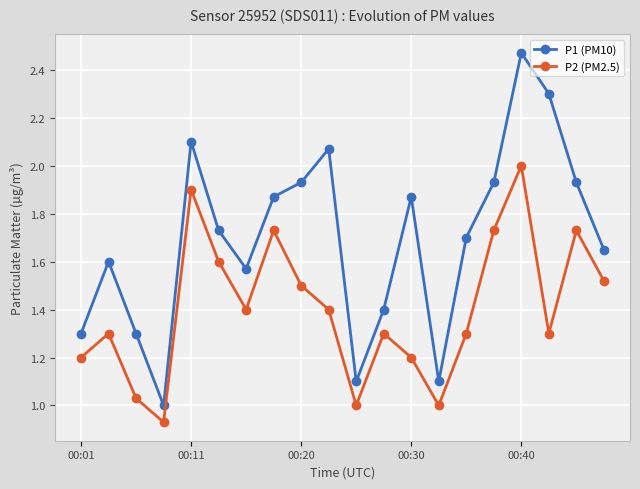

How many data points does each series have?

20